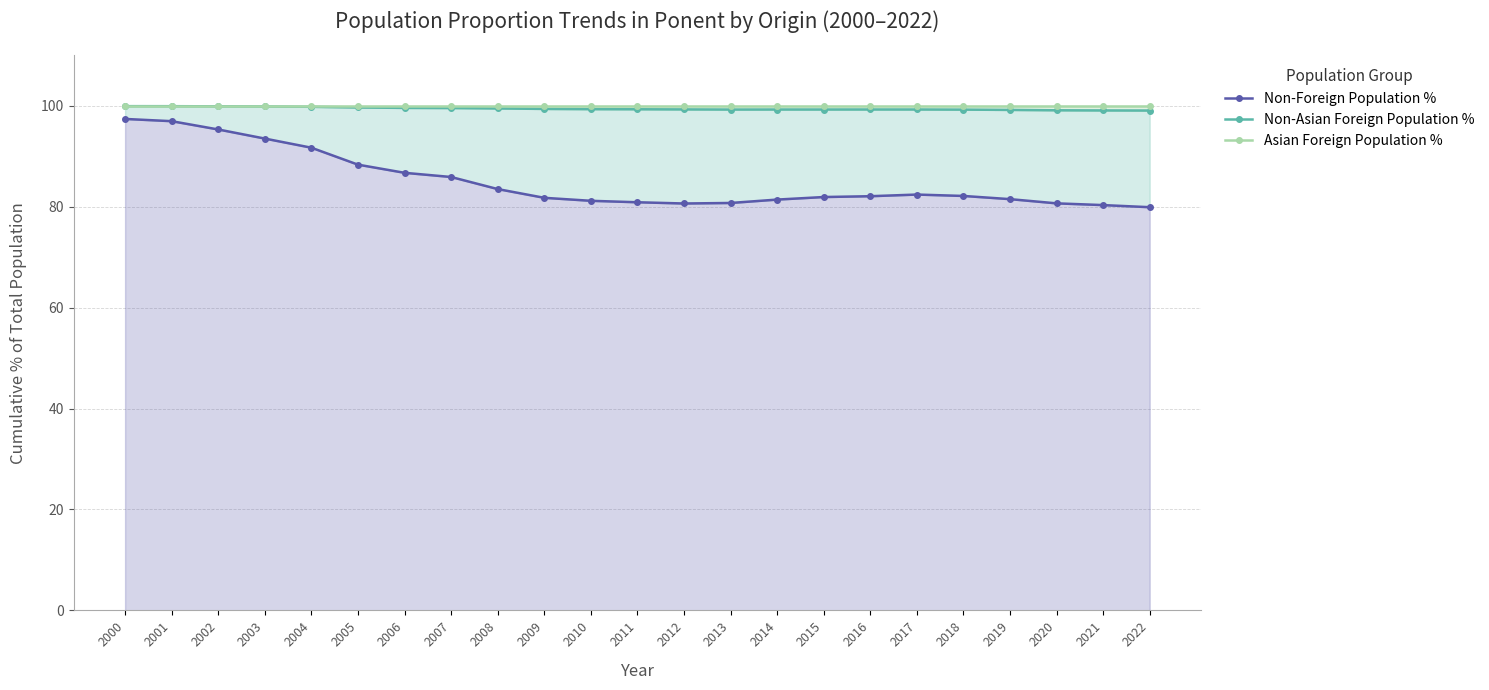

What is the greatest value displayed?

100.0